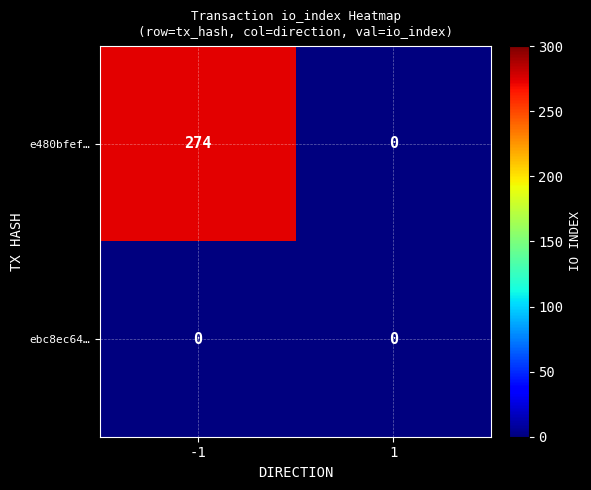

List the series in order of their overall mean, lowest first.

ebc8ec64…, e480bfef…